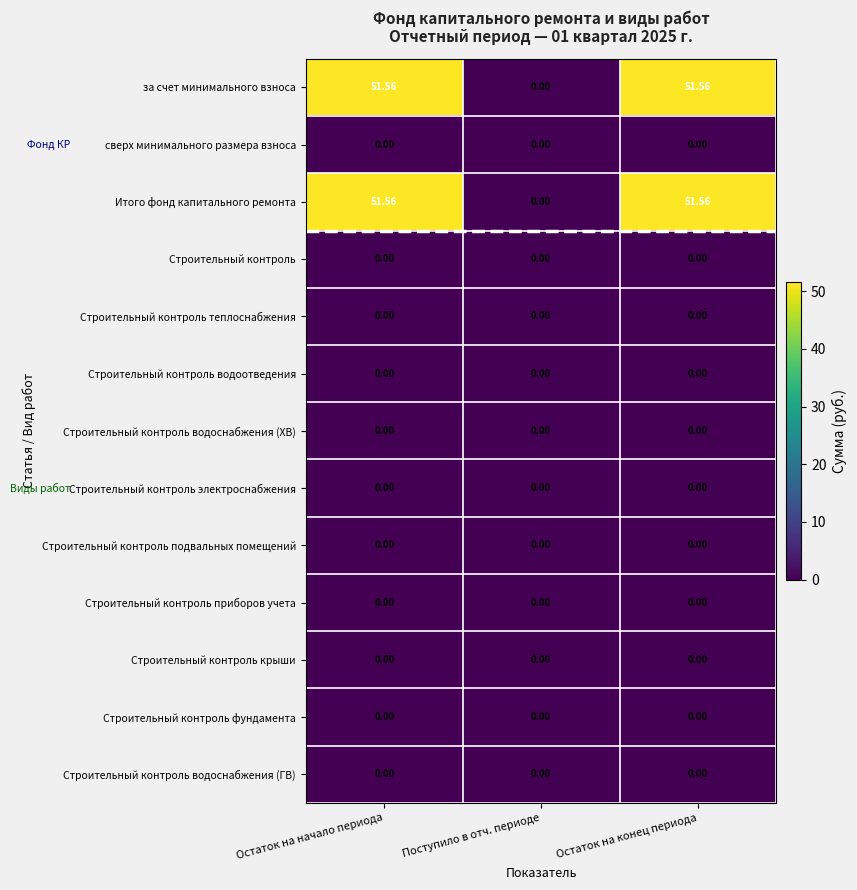

Where does the Итого фонд капитального ремонта series first go above 51?

Остаток на начало периода